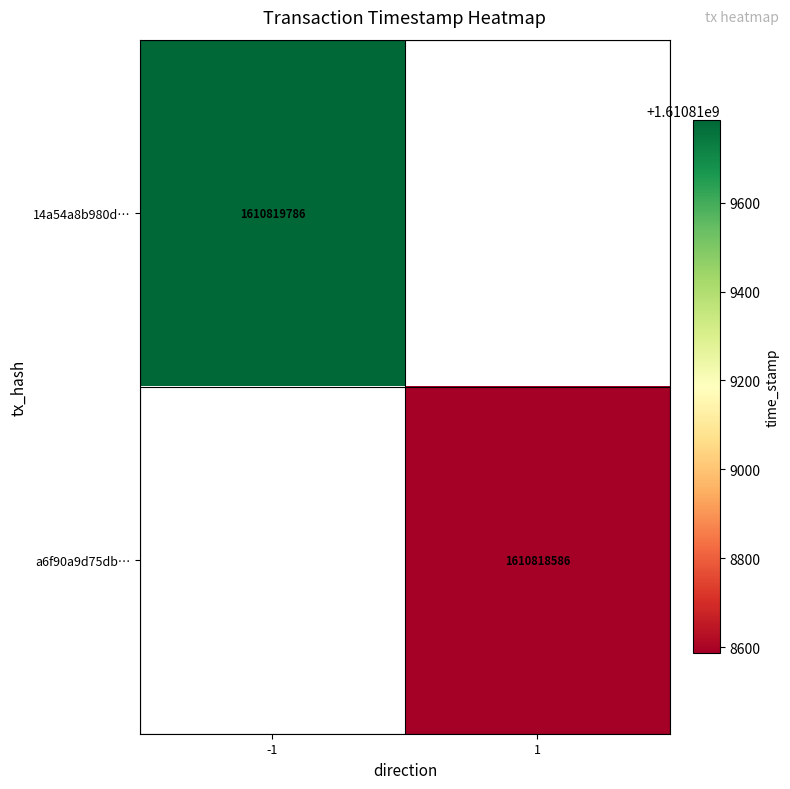

Reading left to right, extract all data points from this chart.

14a54a8b980d703c9962041ccd1f7ce94b01a21: -1	1610819786
a6f90a9d75db9917862dcf917f5eb285a4e19c4: 1	1610818586